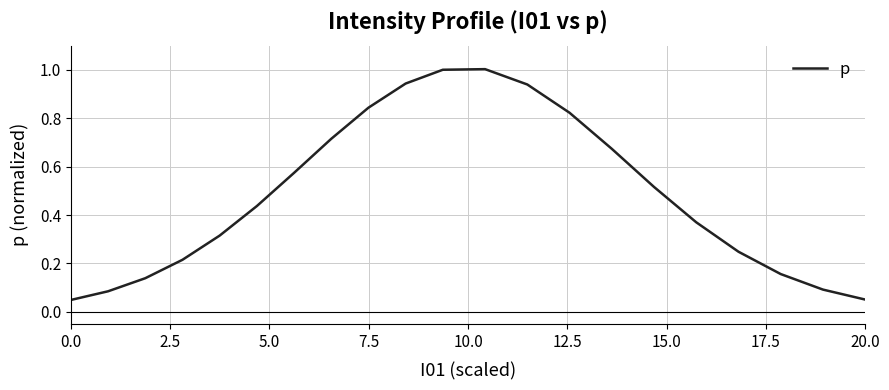

What is the maximum value shown in the chart?

1.0